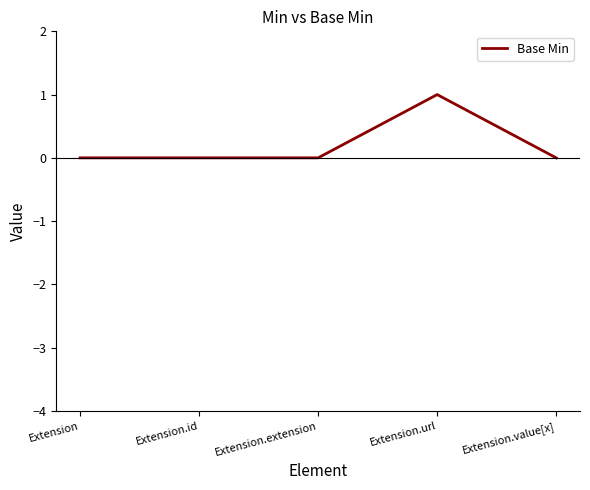

True or false: the data shows 2 at Extension.url.

False